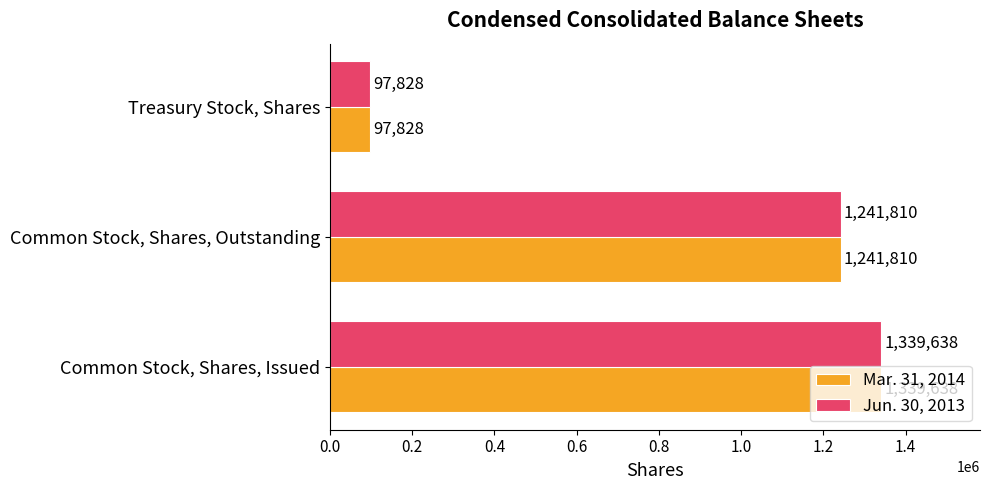

What is the total value across all series at Common Stock, Shares, Issued?

2679276